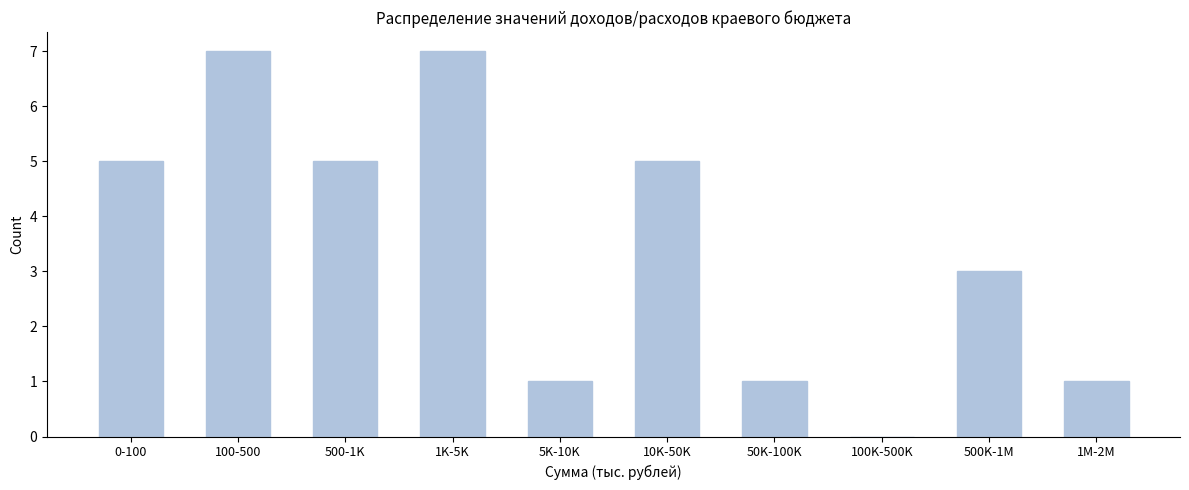

Reading right to left, extract all data points from this chart.

1M-2M=1	500K-1M=3	100K-500K=0	50K-100K=1	10K-50K=5	5K-10K=1	1K-5K=7	500-1K=5	100-500=7	0-100=5